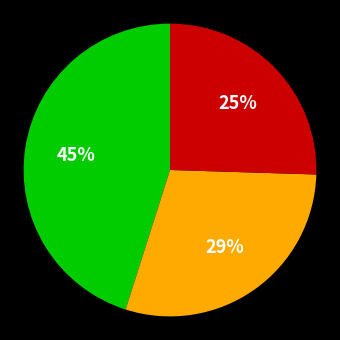

To the nearest percent, what is the average slice percentage?

33%